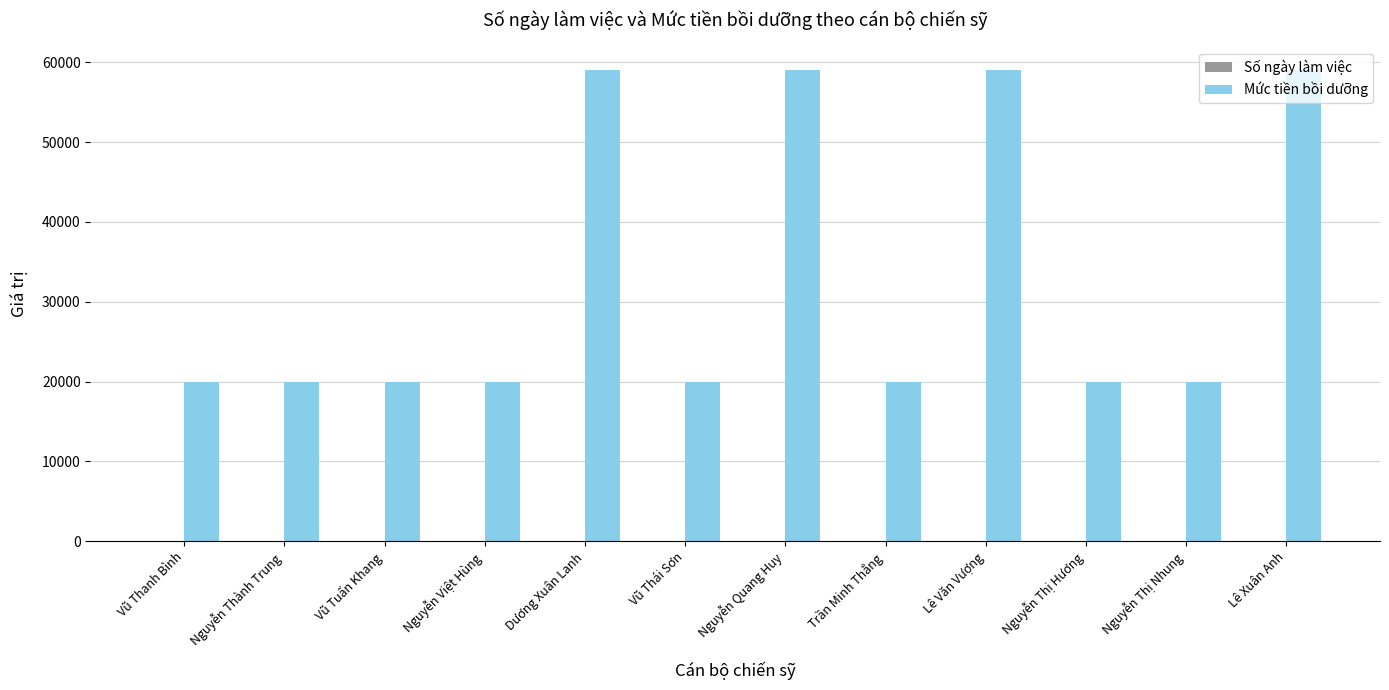

Is it true that Mức tiền bồi dưỡng equals 20000 at Vũ Thanh Bình?

True